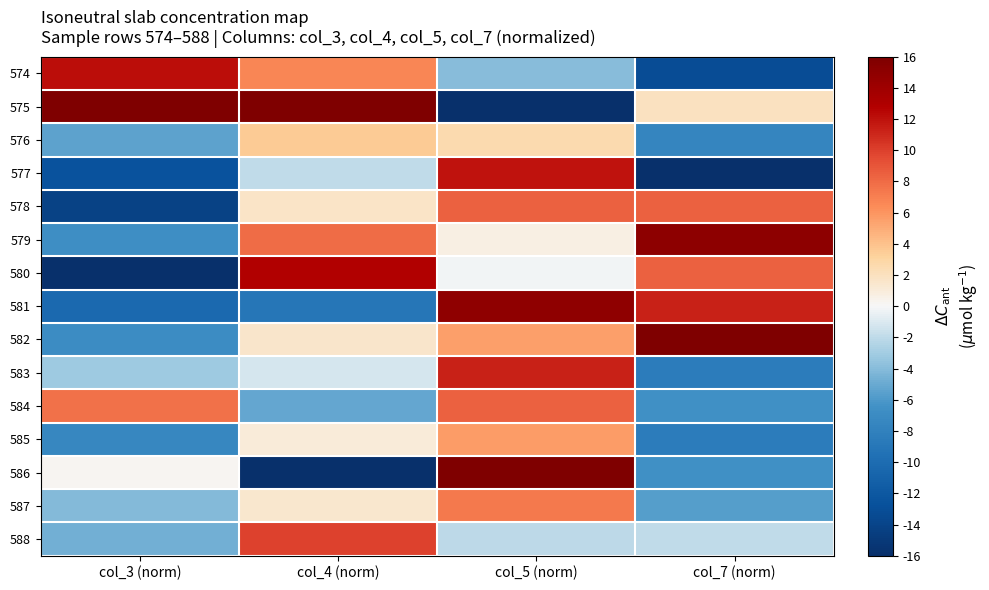

Count the number of data series in this chart.

15